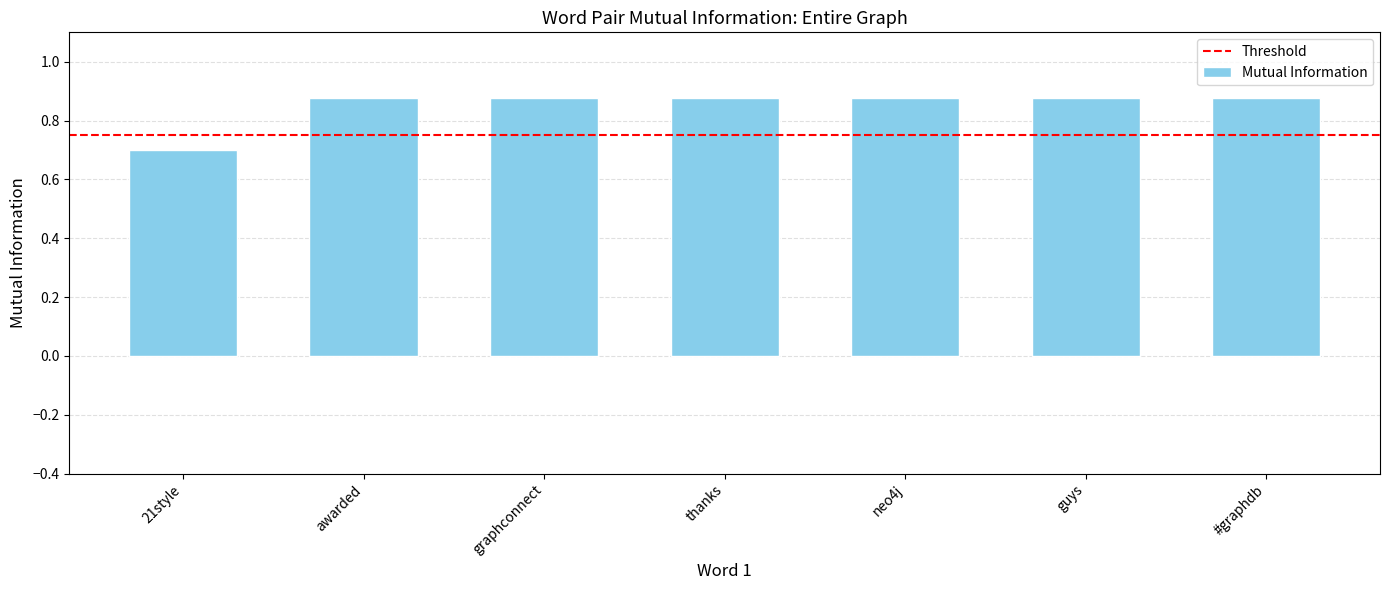

Which category has the lowest value across all series?

21style